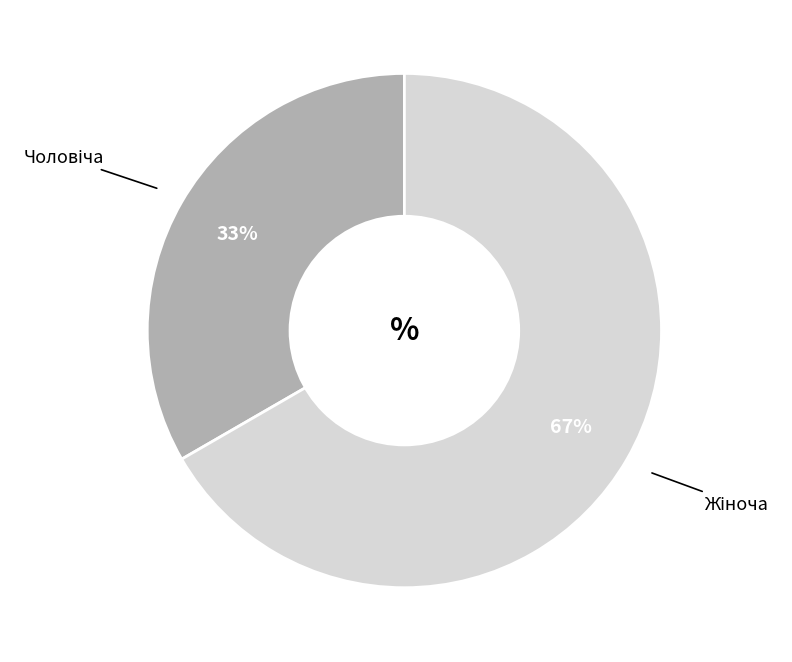

Is there any slice that represents more than half of the pie?

Yes